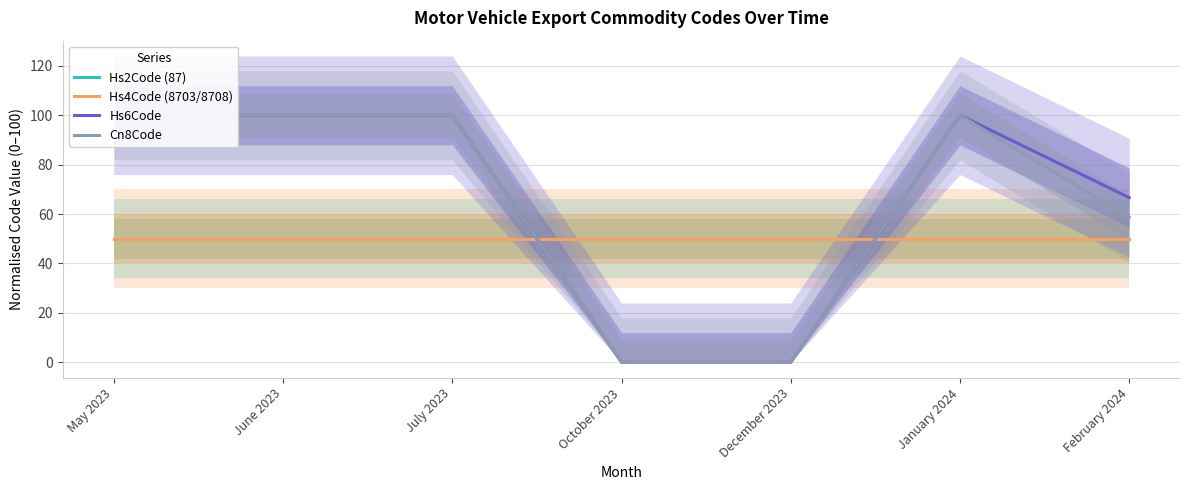

True or false: Hs4Code (8703/8708) has more than 0 points higher than both neighbors.

False